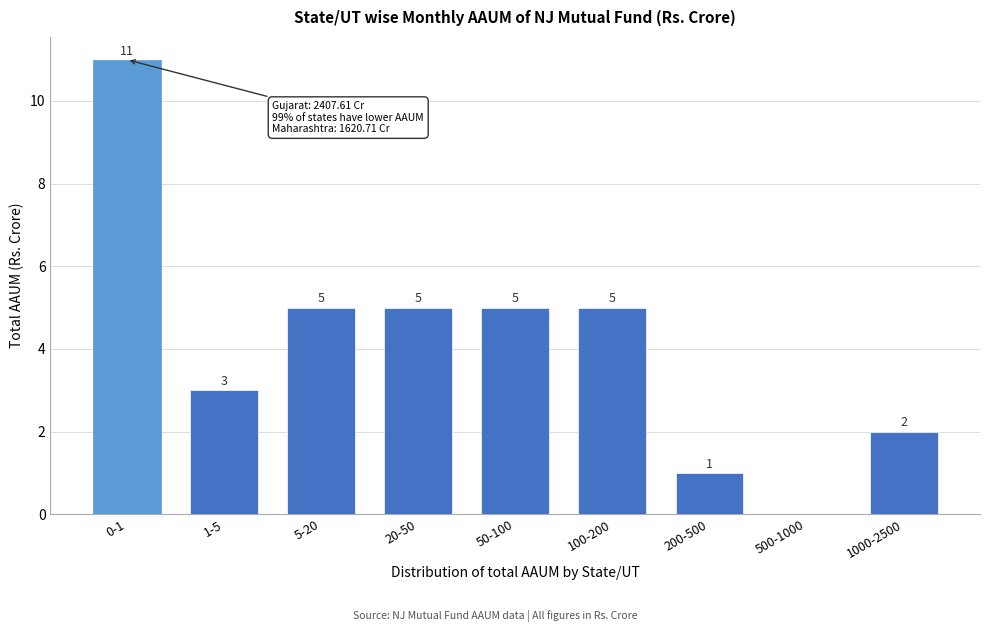

Reading left to right, what are all the values shown in this chart?

0-1=11	1-5=3	5-20=5	20-50=5	50-100=5	100-200=5	200-500=1	500-1000=0	1000-2500=2